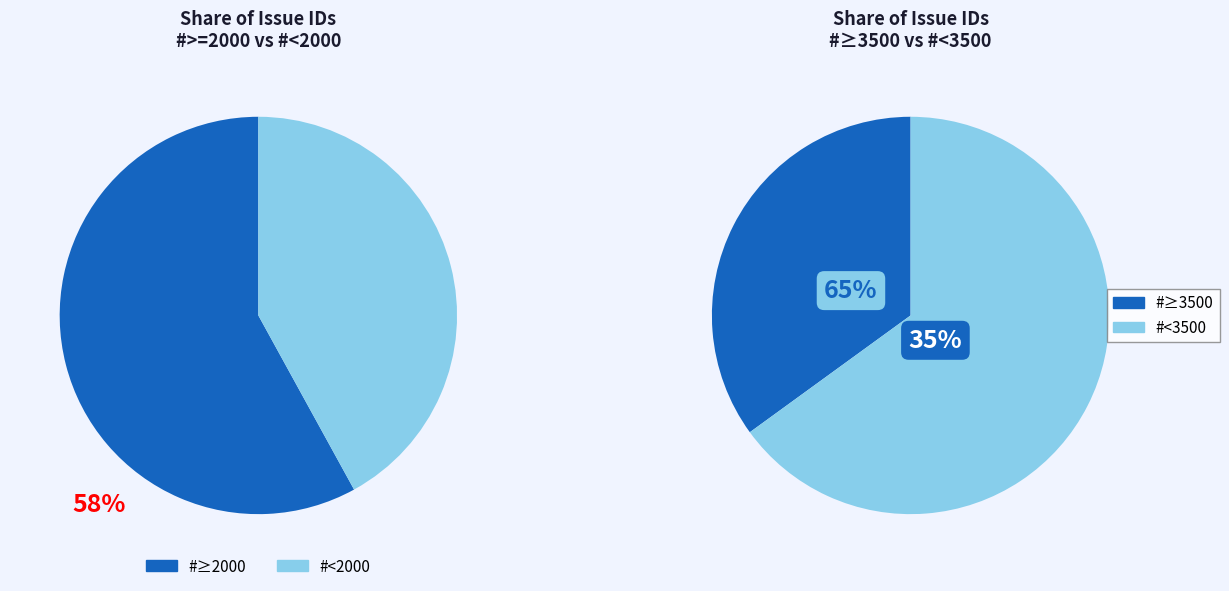

The 3602 slice represents 18% of the pie. True or false?

False